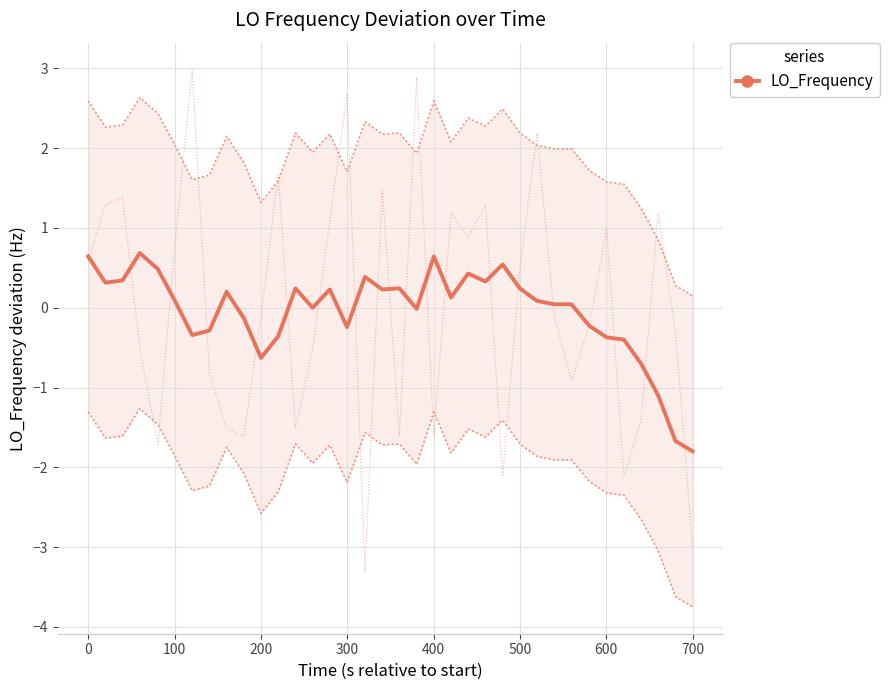

What is the greatest value displayed?

0.7